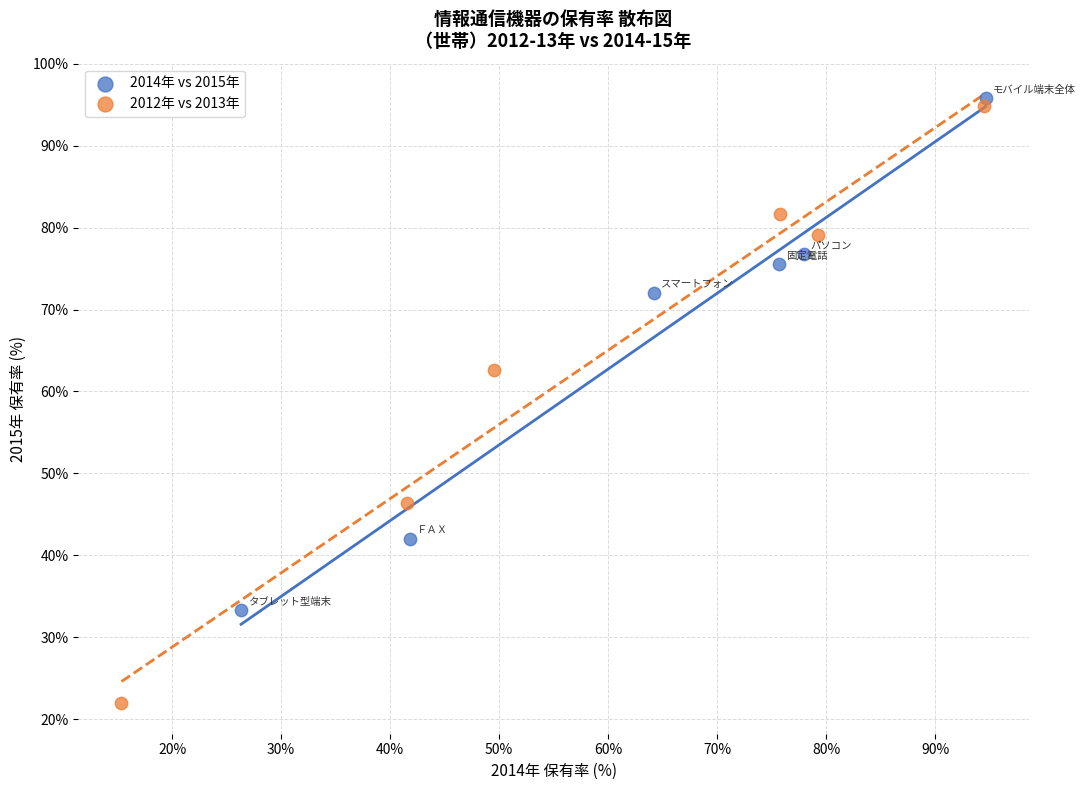

Which series has the widest spread of Y values?

2012年 vs 2013年